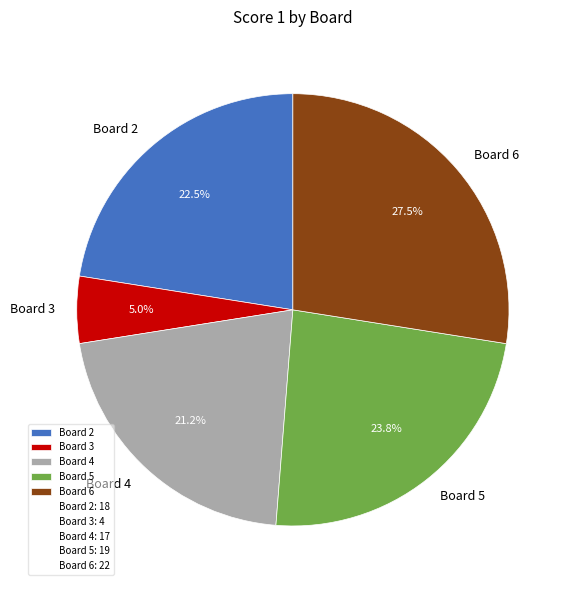

How much of the chart is everything except Board 4?

78.8%